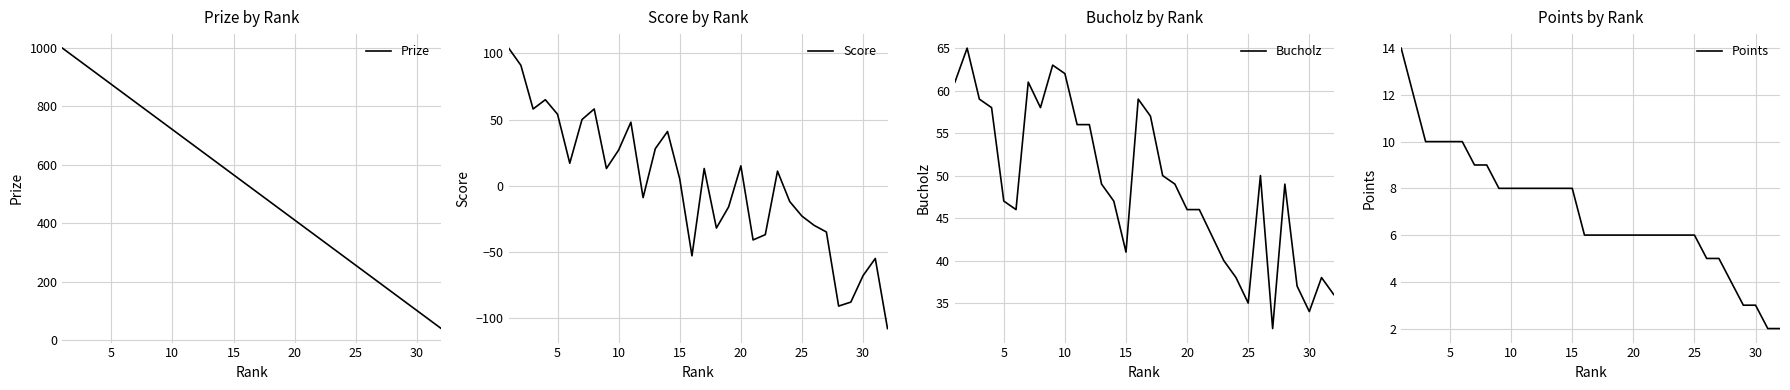

Rank the series at 20 from lowest to highest value.

Points, Bucholz, Score, Prize